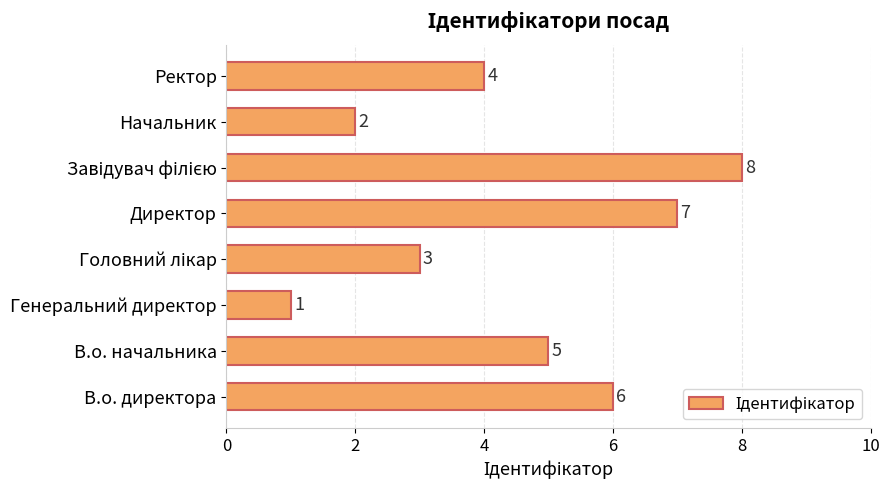

At which label is the value closest to 4?

Ректор